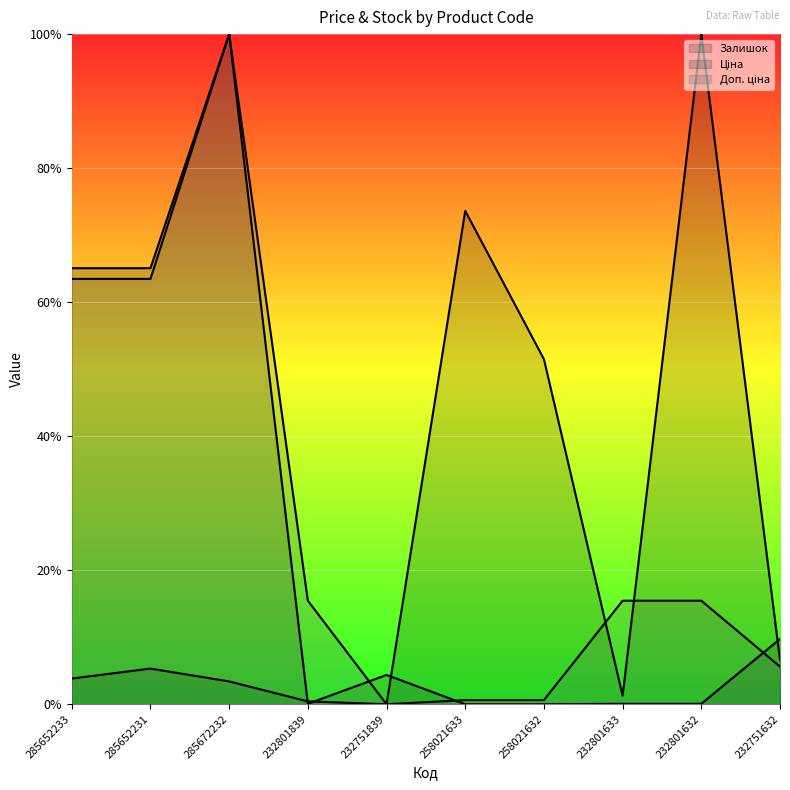

How many interior local valleys does the Залишок series have?

2